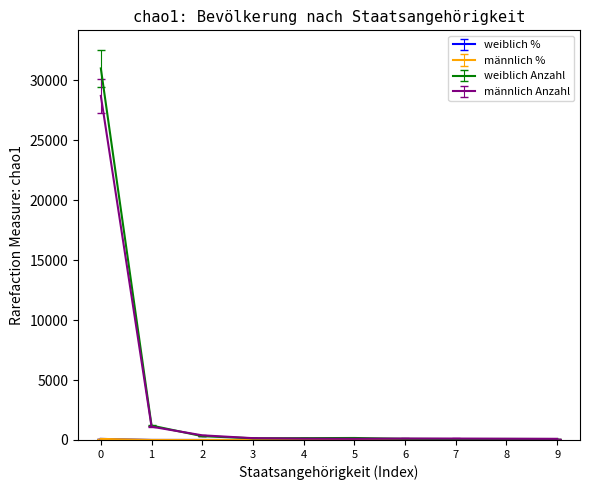

What is the highest value of the weiblich Anzahl series?

31006.0